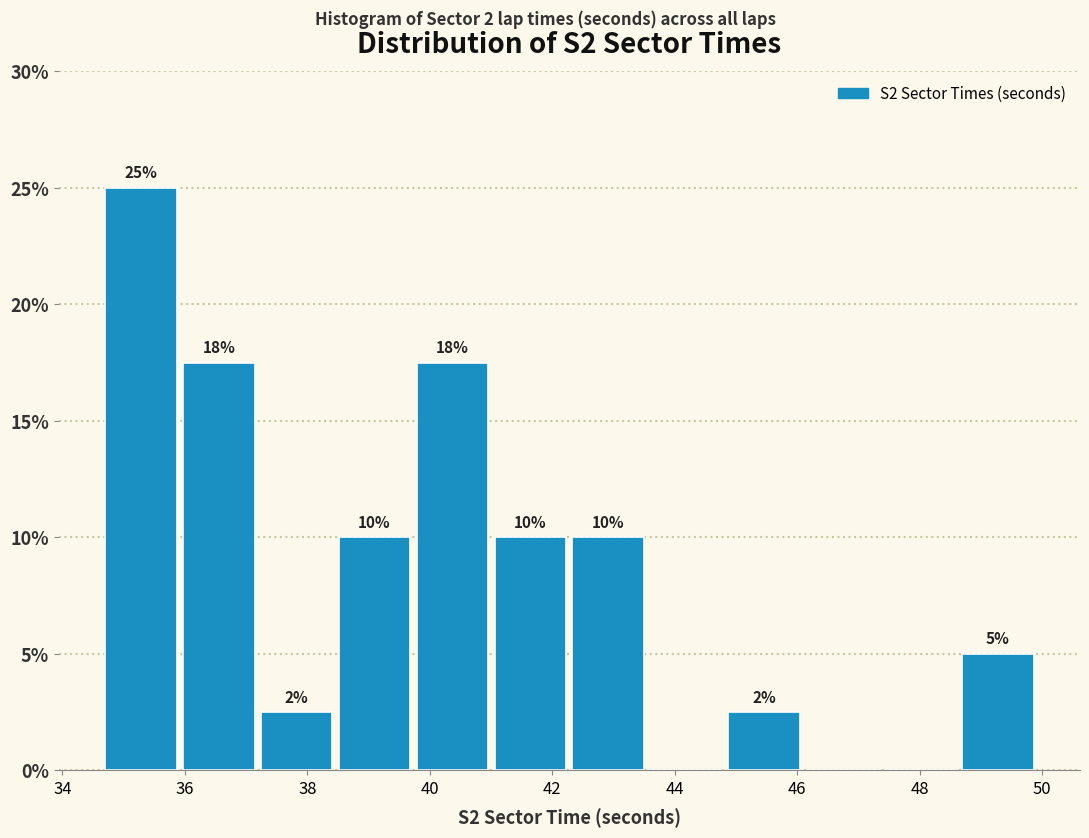

Over which range of the x-axis is the bar tallest?

34.6 to 36.0